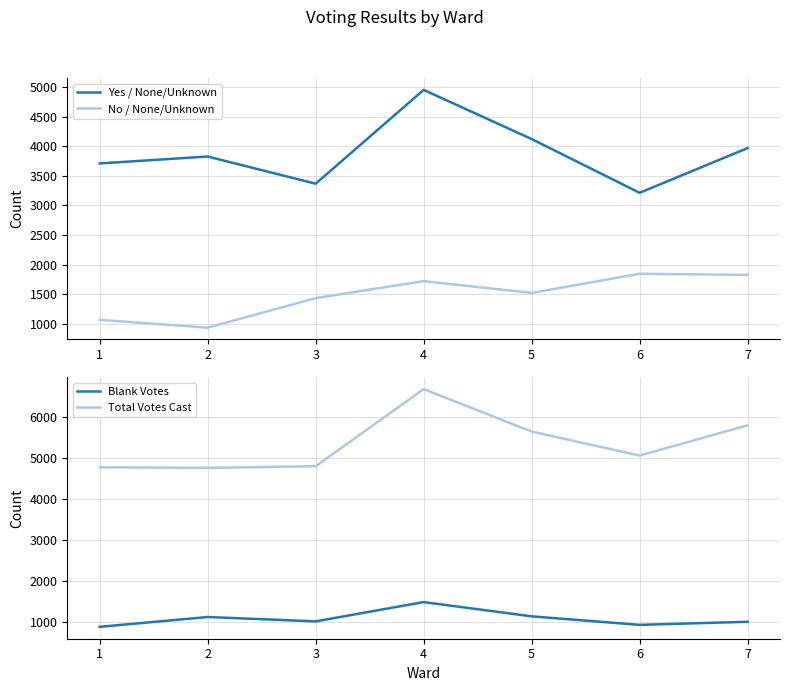

How many values in the Yes / None/Unknown series exceed 3828?

3